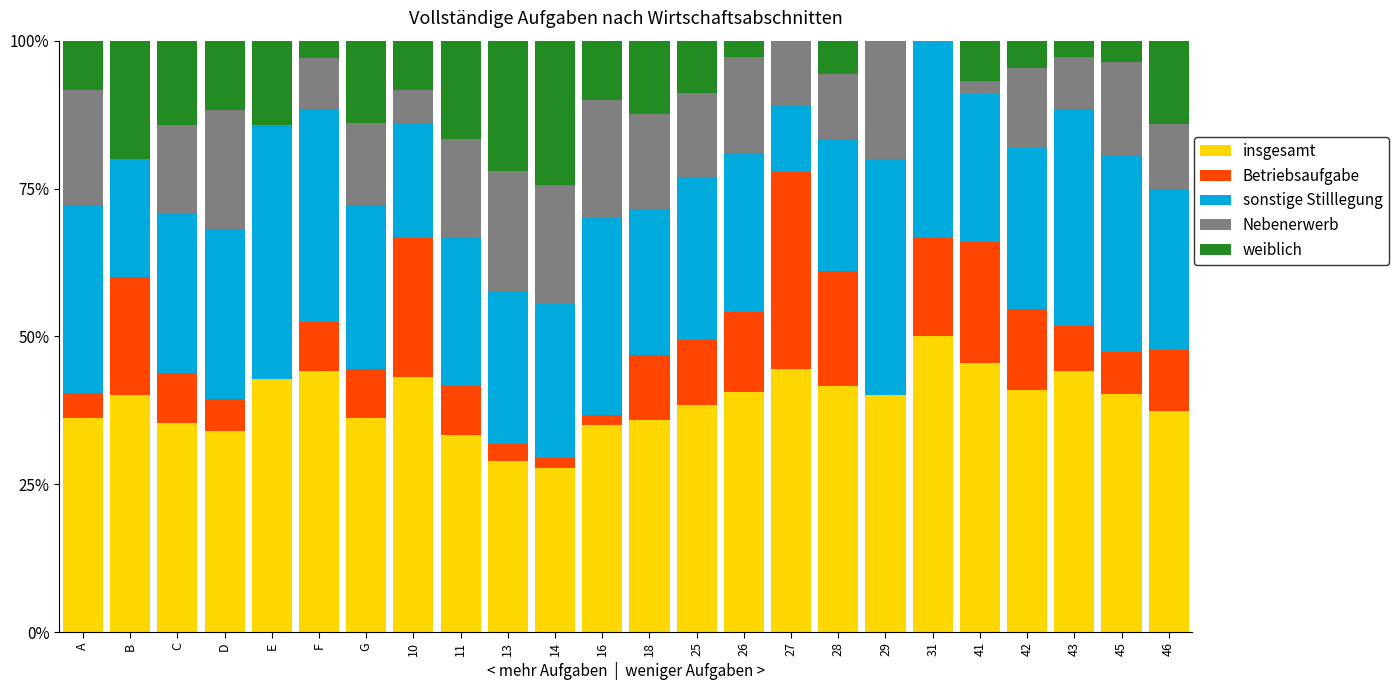

What is the average value of the insgesamt series?

39.0